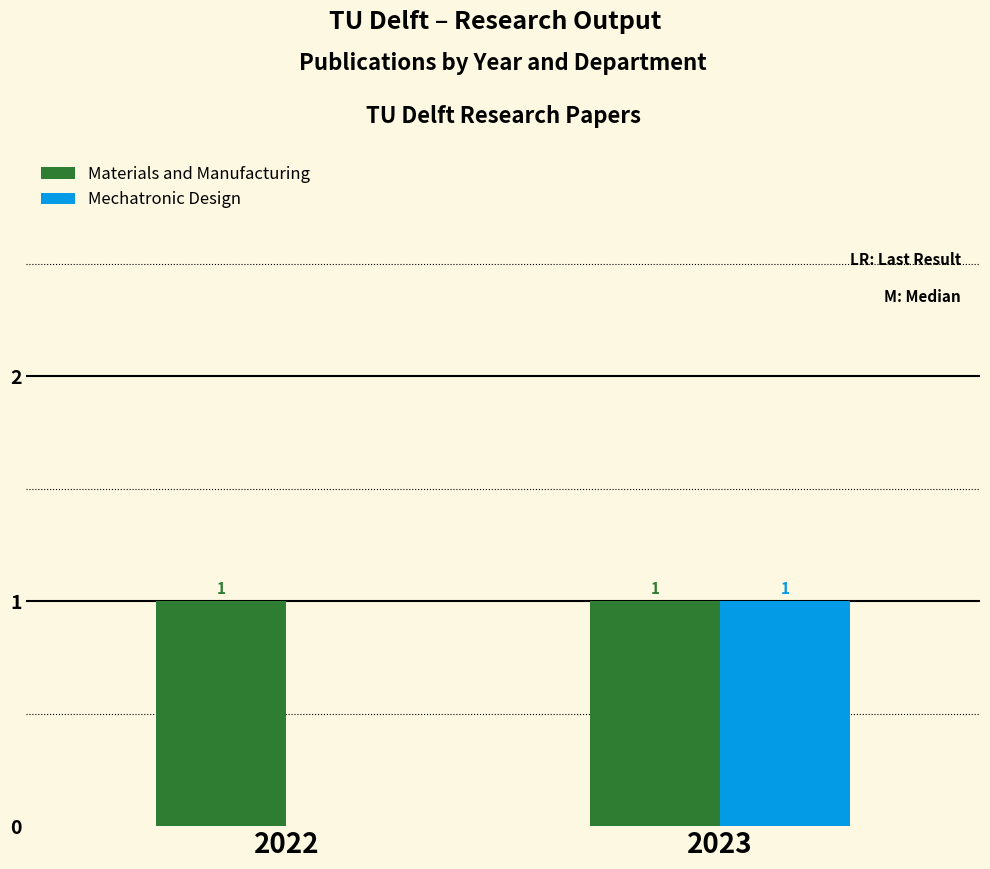

How many data points does each series have?

2